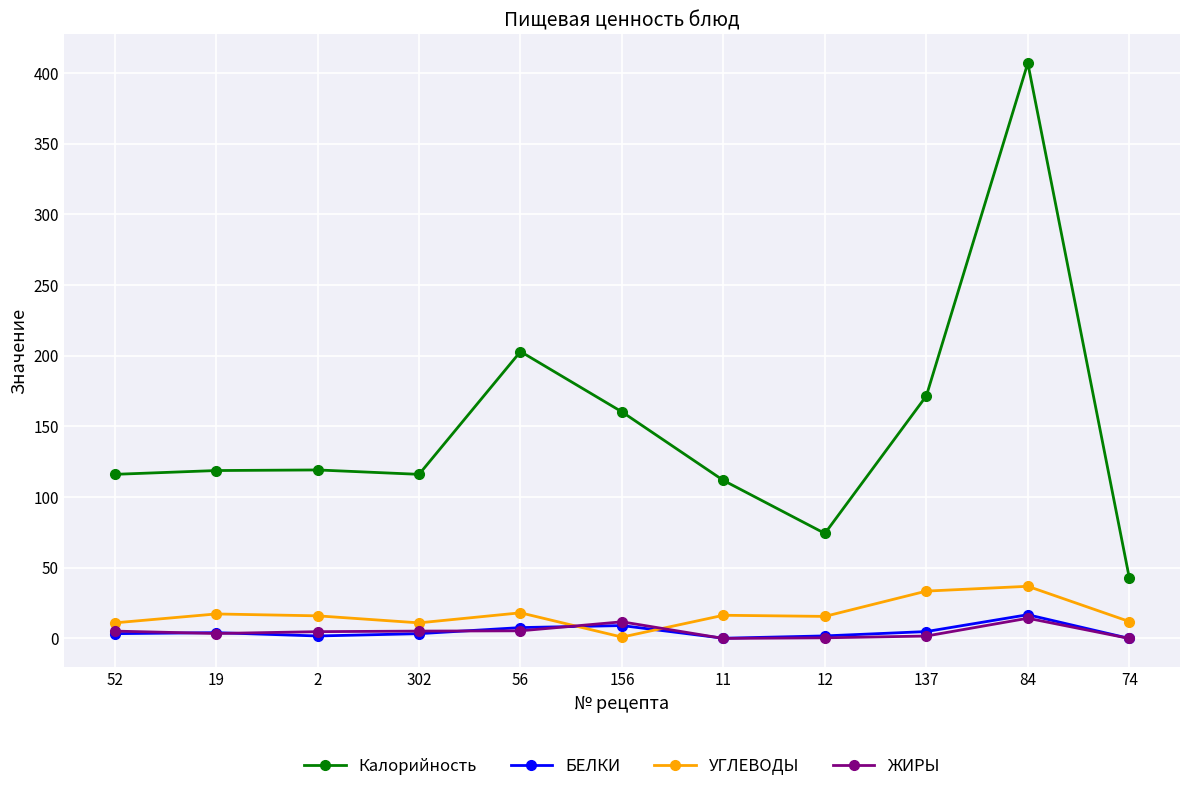

What is the maximum value for Калорийность?

407.1